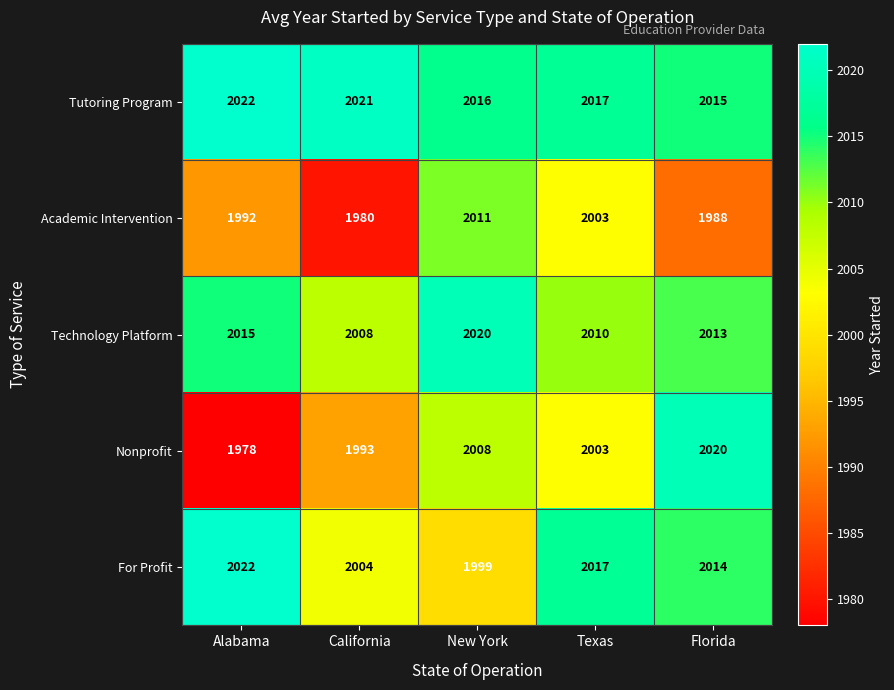

Where does the Nonprofit series first go above 2003?

New York